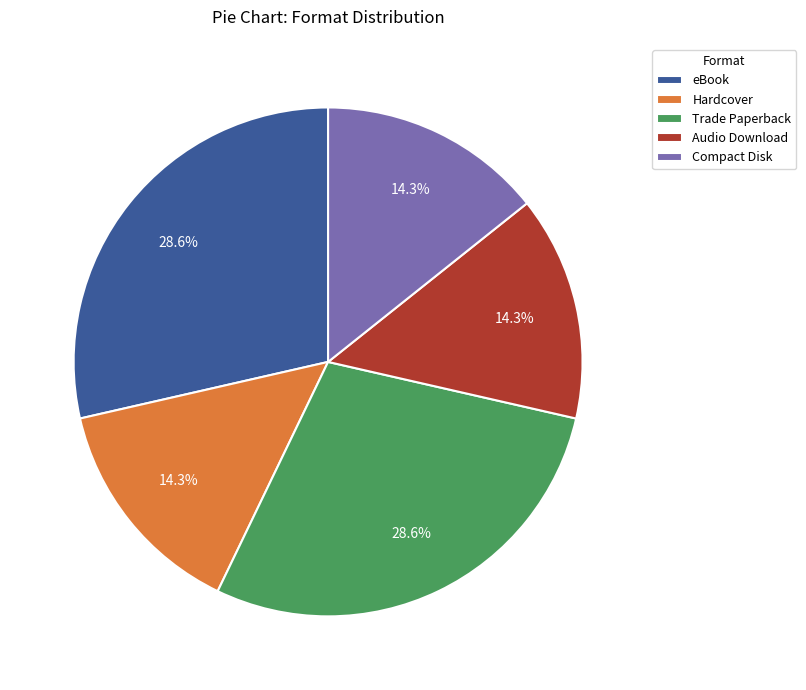

How much of the chart is everything except Audio Download?

85.7%